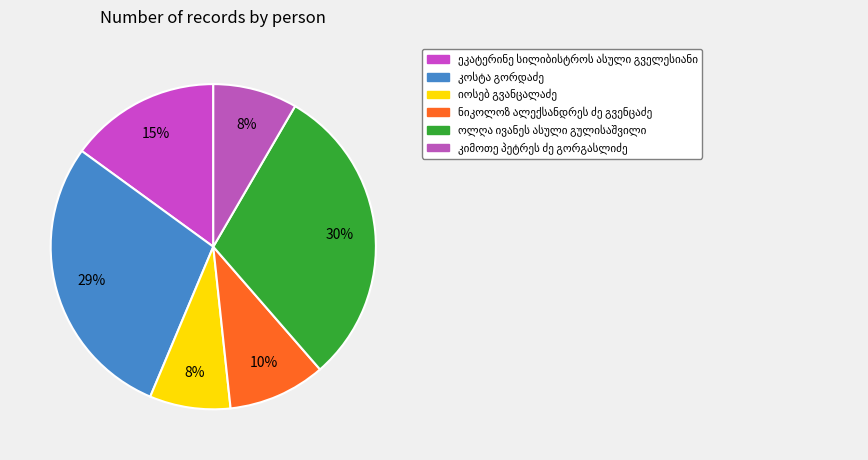

Which category has the smallest portion of the pie?

იოსებ გვანცალაძე